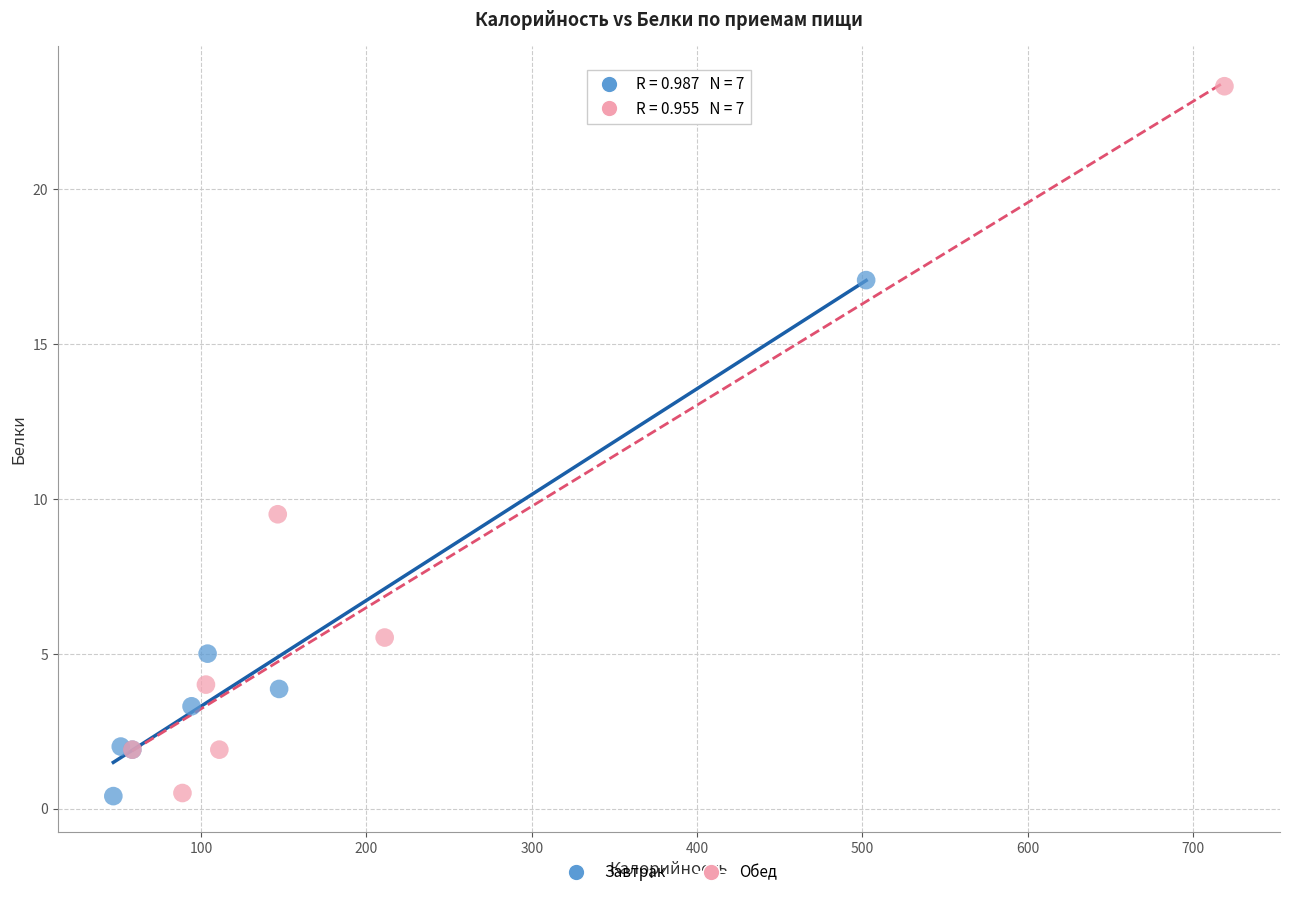

Which series has the largest Y range (max minus min)?

Обед